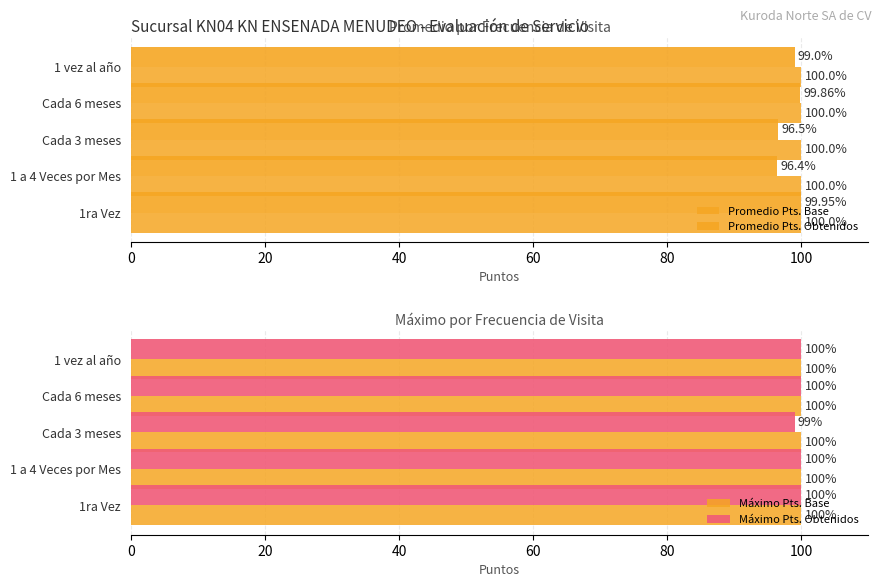

The Máximo Pts. Obtenidos series shows 100 at 1 vez al año. True or false?

True